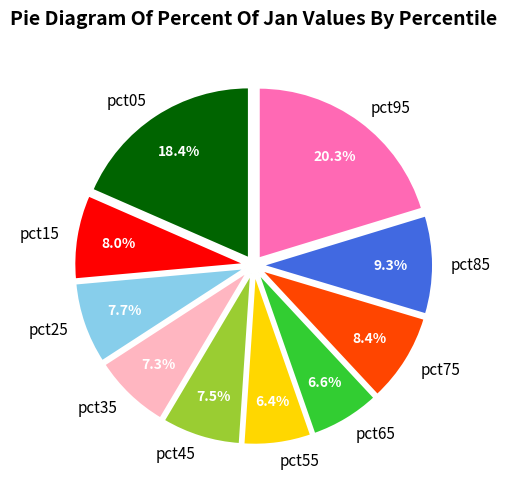

Between pct95 and pct85, which is larger?

pct95